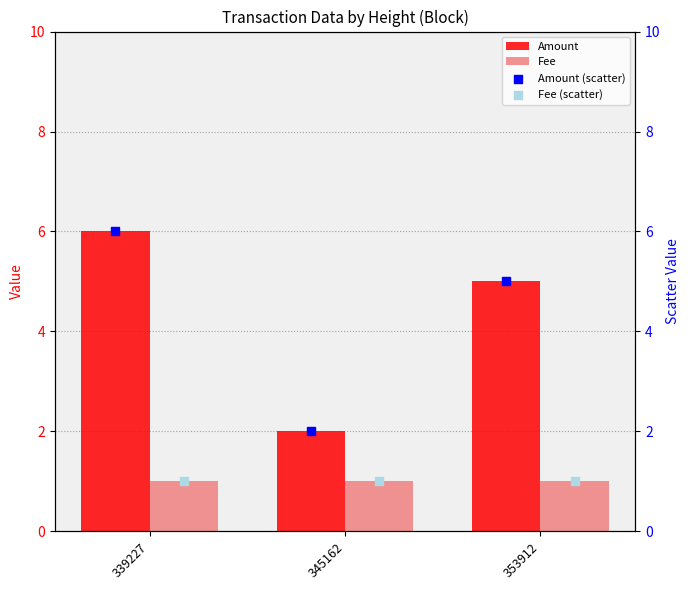

True or false: Fee has a value of 0.3 at 353912.

False